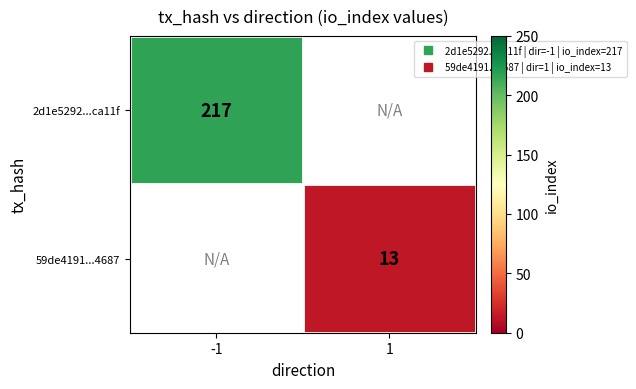

Which label corresponds to the smallest value in the chart?

1